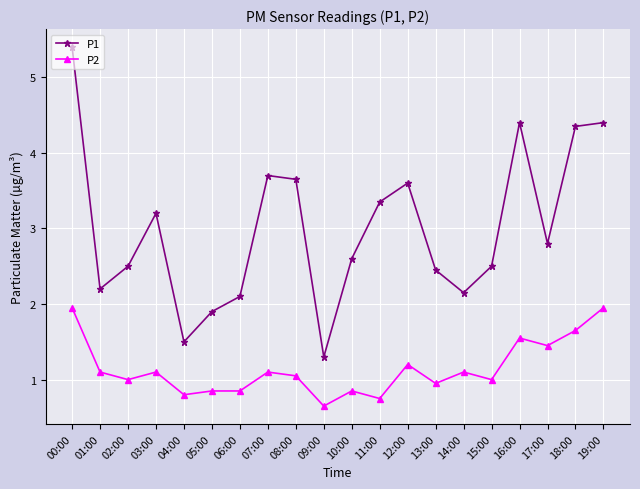

What is the value of the P2 point at the 13th from the left?

1.2